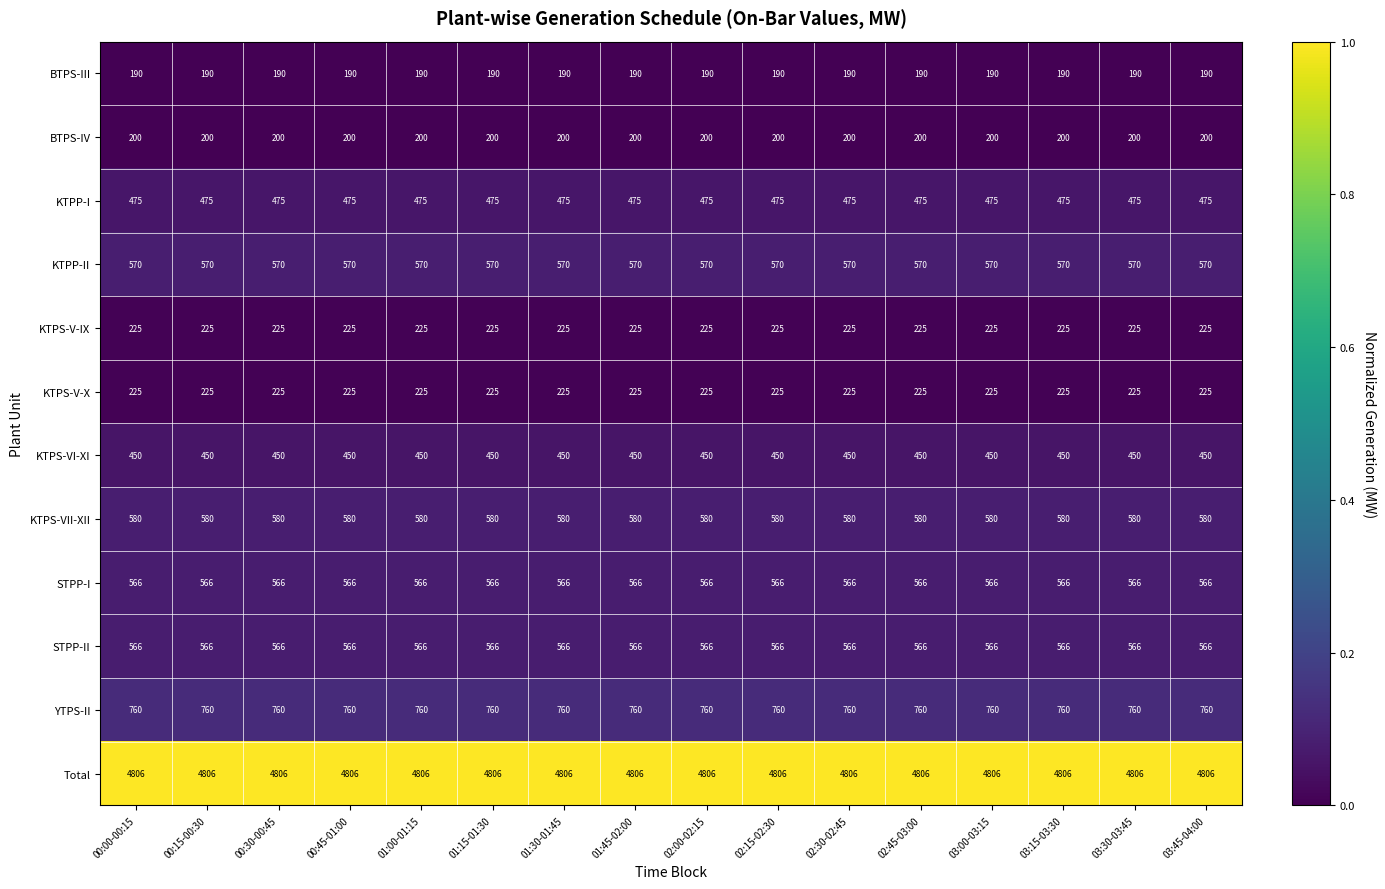

What is the spread (max minus min) of values at 01:30-01:45?

4616